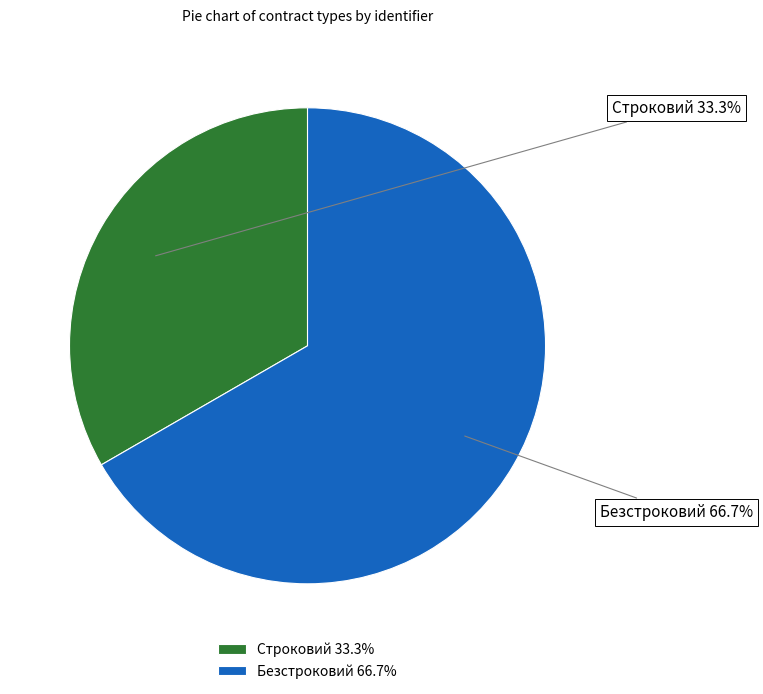

To the nearest percent, what portion does Строковий represent?

33%